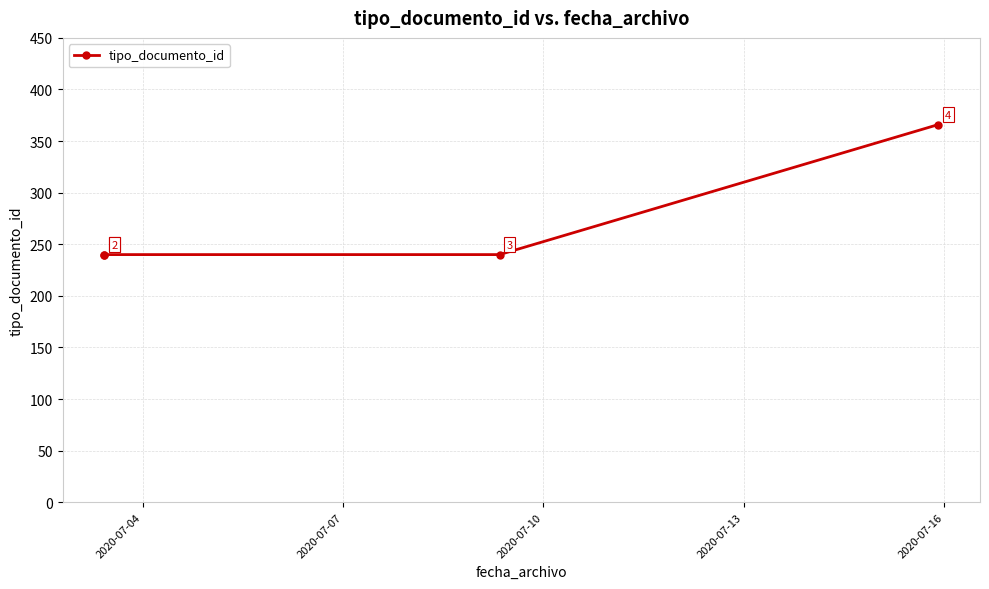

Reading right to left, extract all data points from this chart.

366	240	240	240